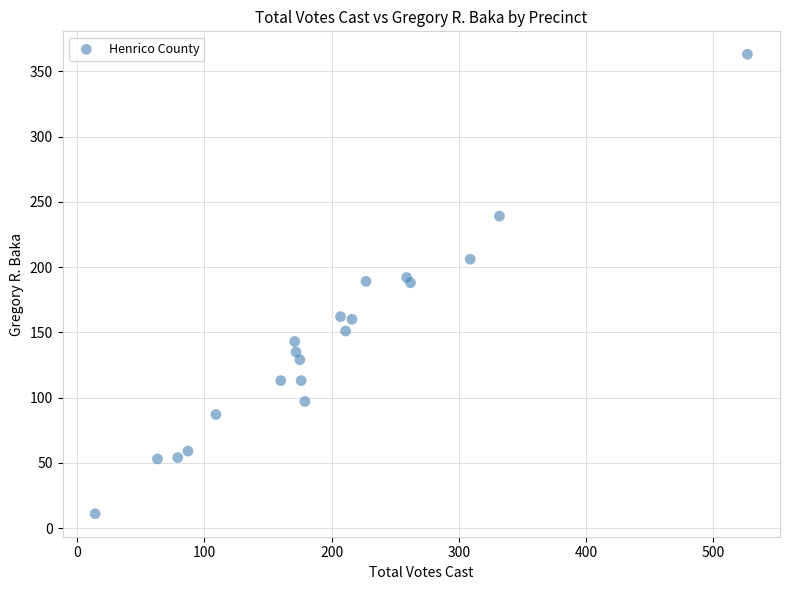

What is the range of X values (max minus min)?

513